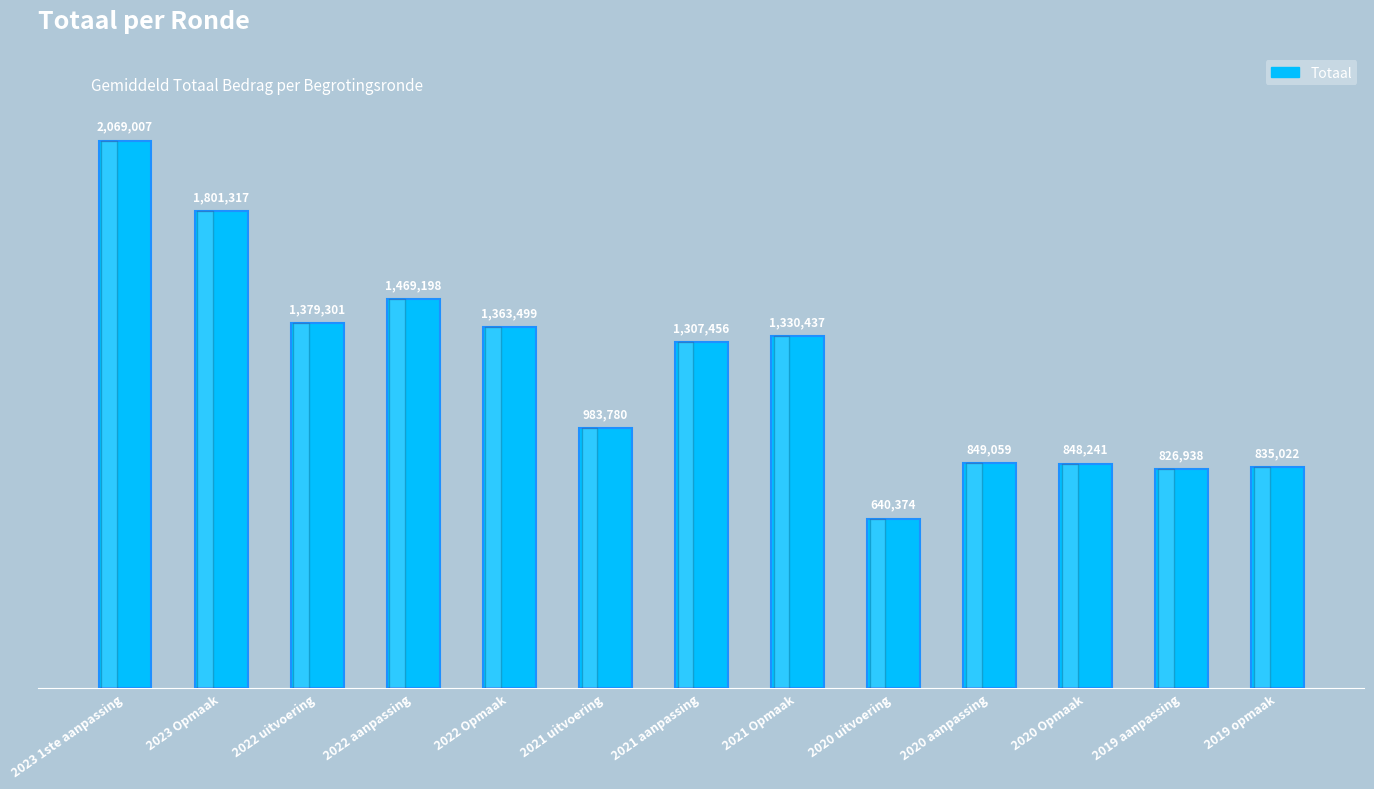

List the labels in order of value, smallest first.

2020 uitvoering, 2019 aanpassing, 2019 opmaak, 2020 Opmaak, 2020 aanpassing, 2021 uitvoering, 2021 aanpassing, 2021 Opmaak, 2022 Opmaak, 2022 uitvoering, 2022 aanpassing, 2023 Opmaak, 2023 1ste aanpassing